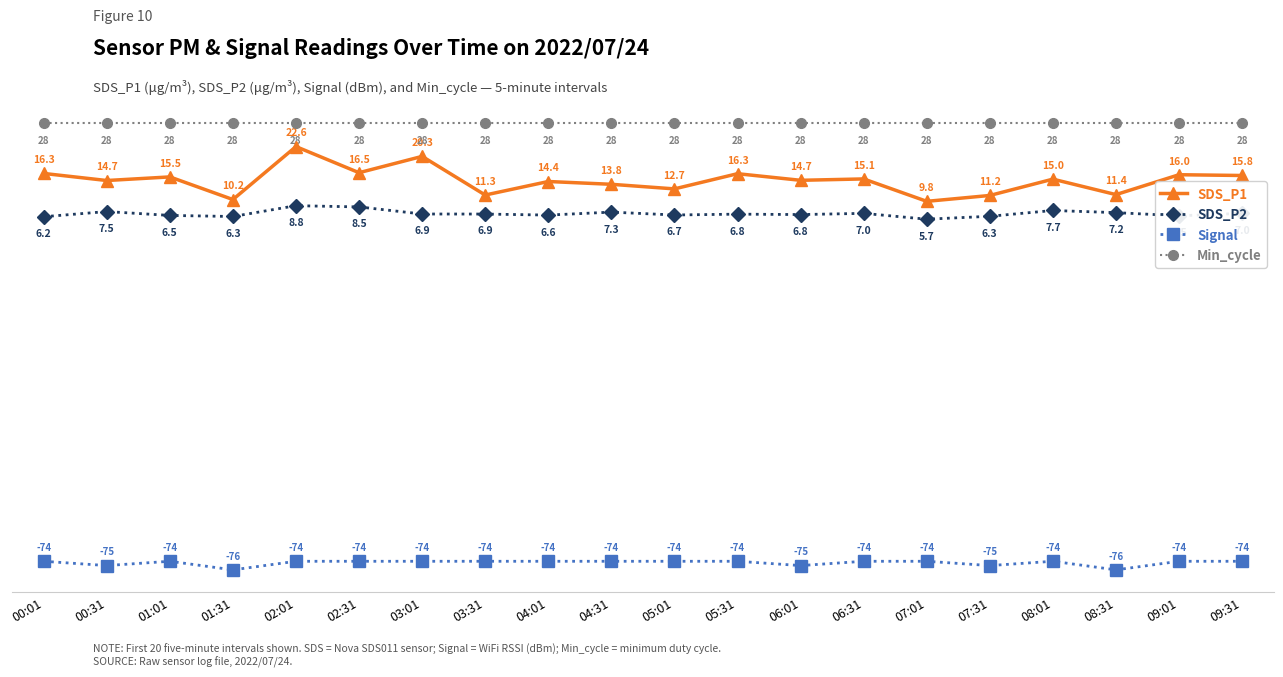

What is the total value across all series at 09:31?

-23.1